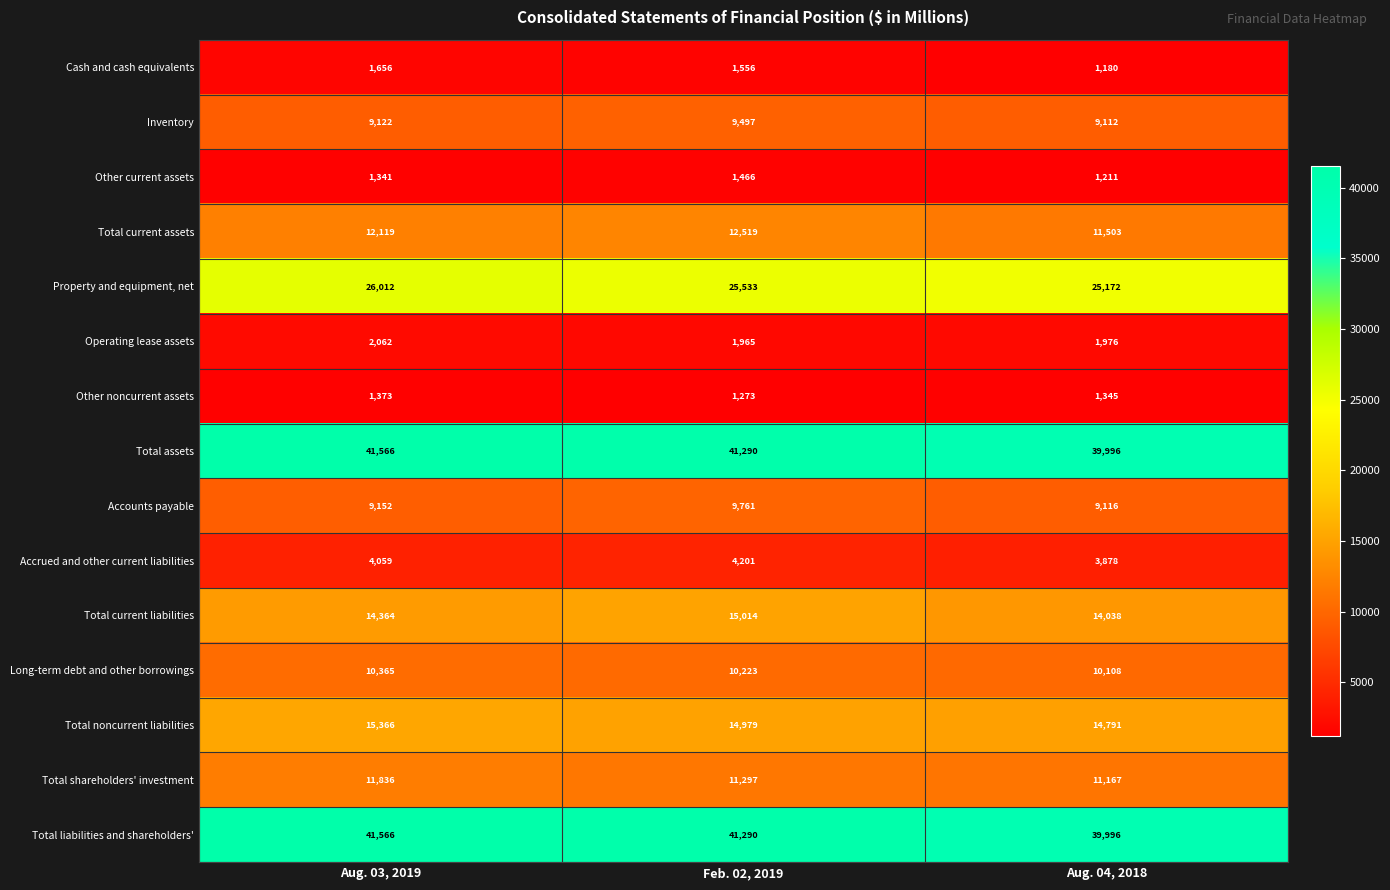

Which category has the lowest value across all series?

Aug. 04, 2018